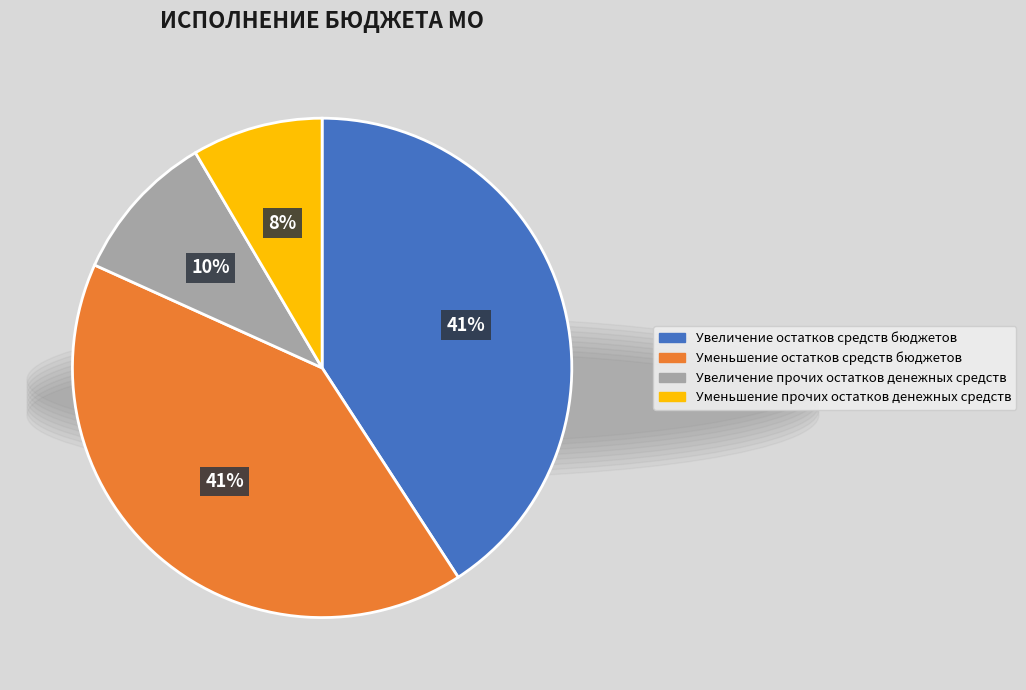

Count the number of slices in the pie.

4